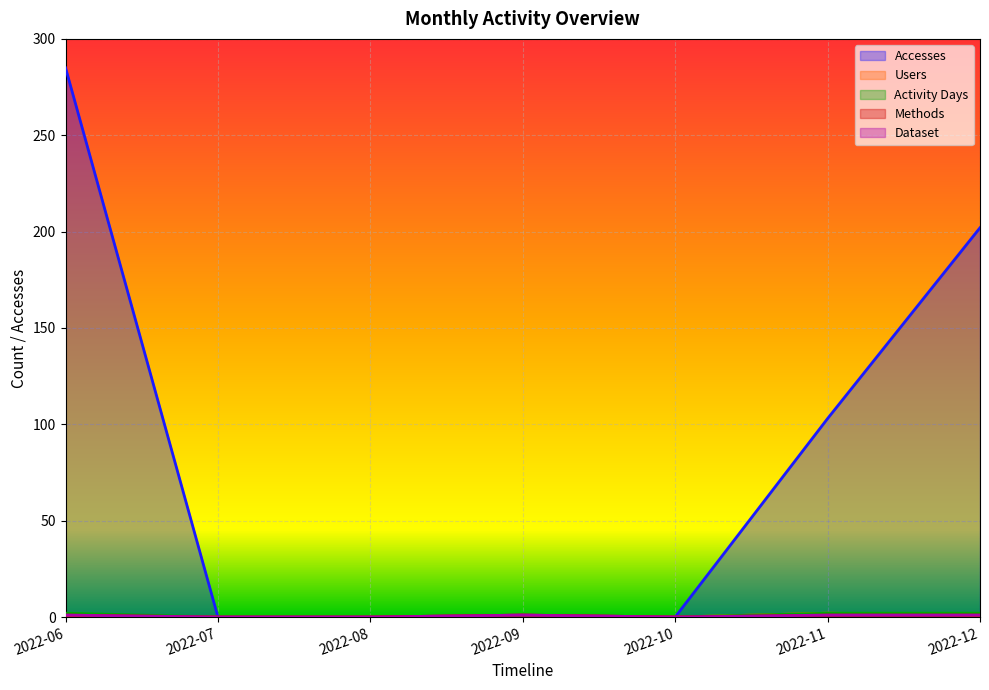

Which has a higher value, 2022-08 or 2022-12?

2022-12